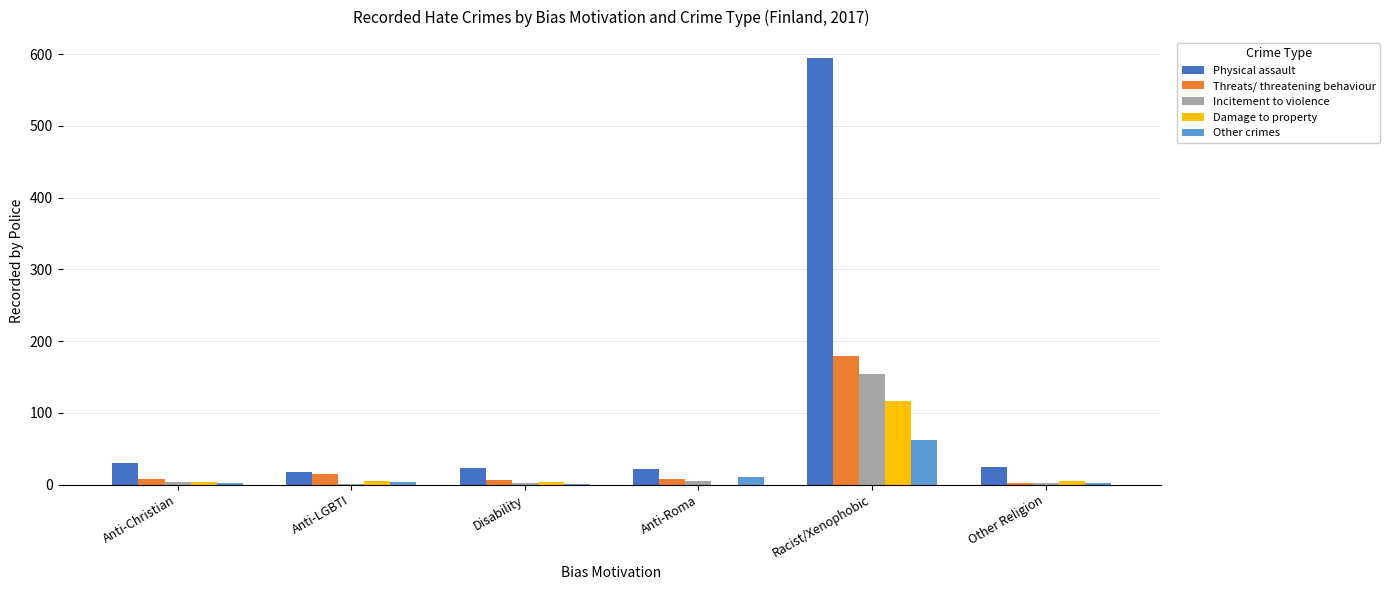

What is the greatest value displayed?

594